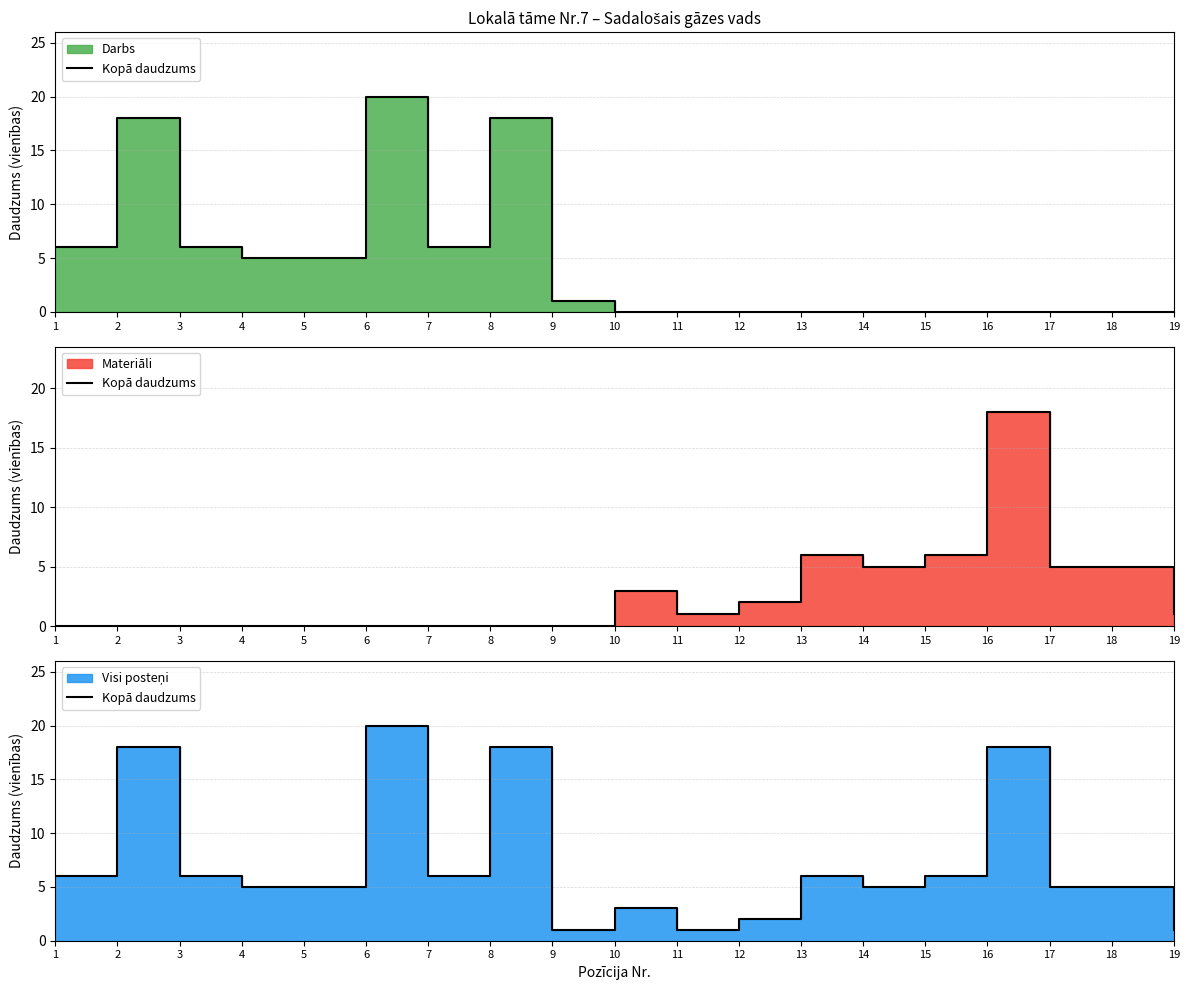

Rank the categories by value from highest to lowest.

6, 2, 8, 16, 1, 3, 7, 13, 15, 4, 5, 14, 17, 18, 10, 12, 9, 11, 19